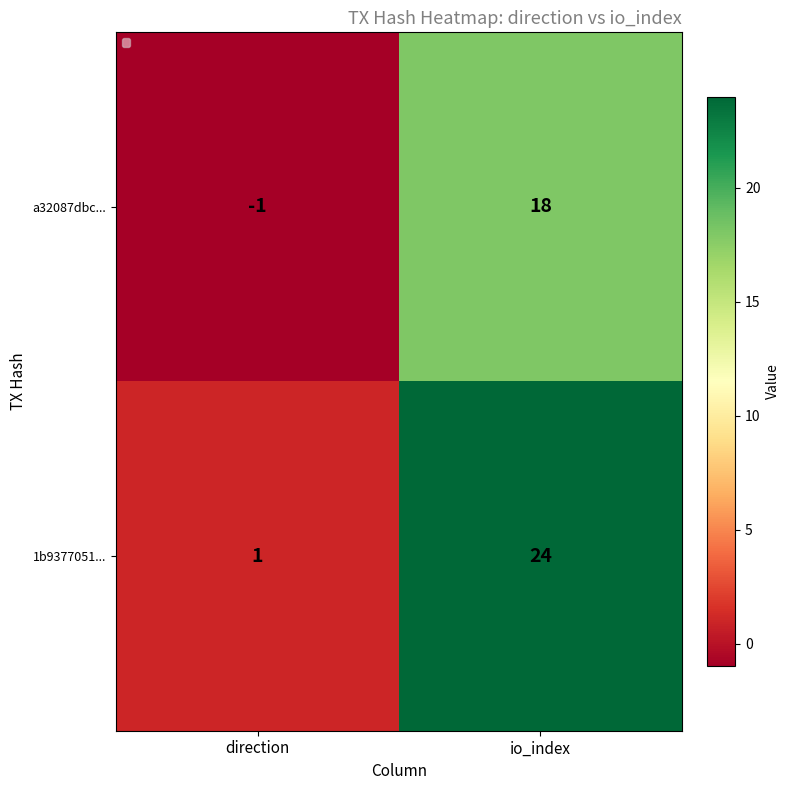

What is the sum of the 1b9377051... values at direction and io_index?

25